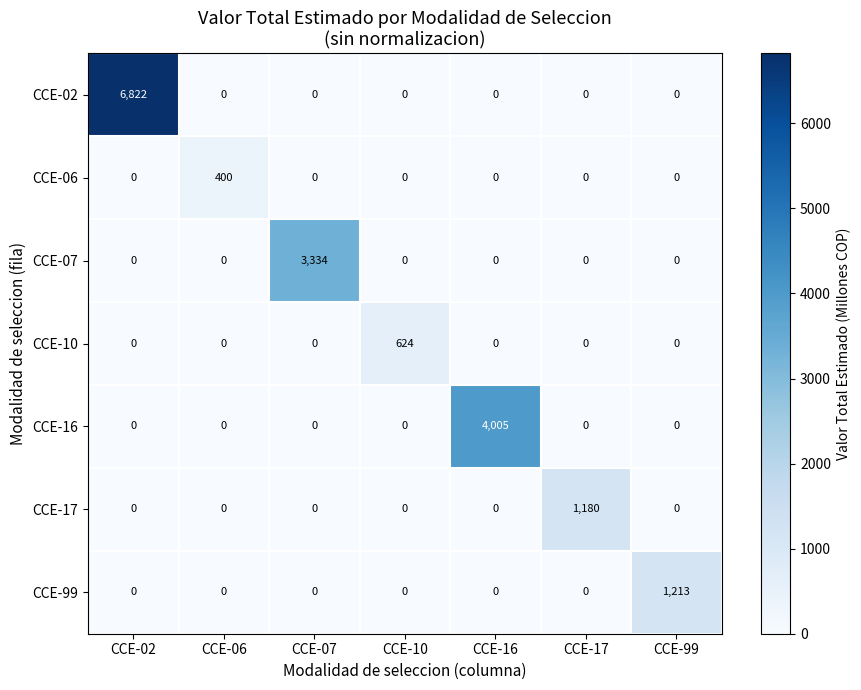

Which series has the largest total across all categories?

CCE-02